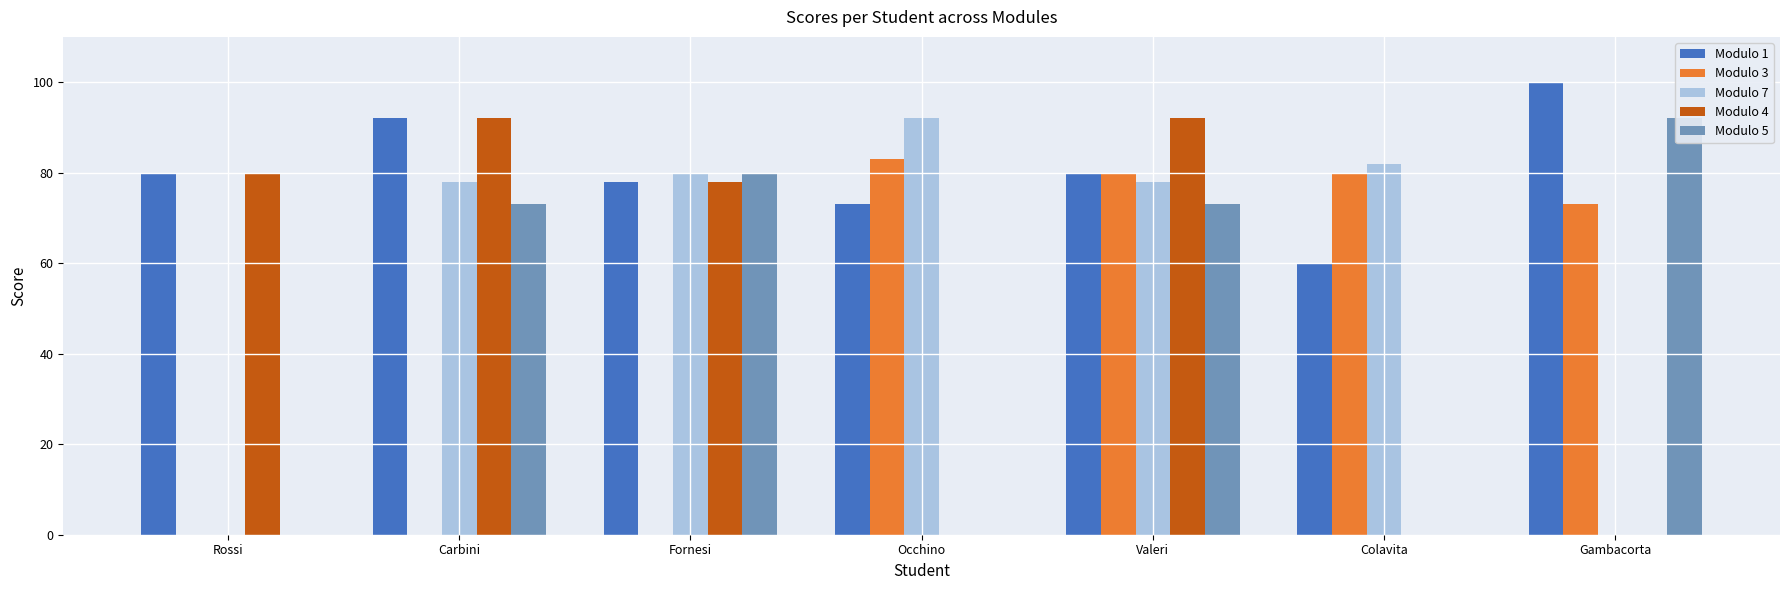

What position from the left is Carbini?

2